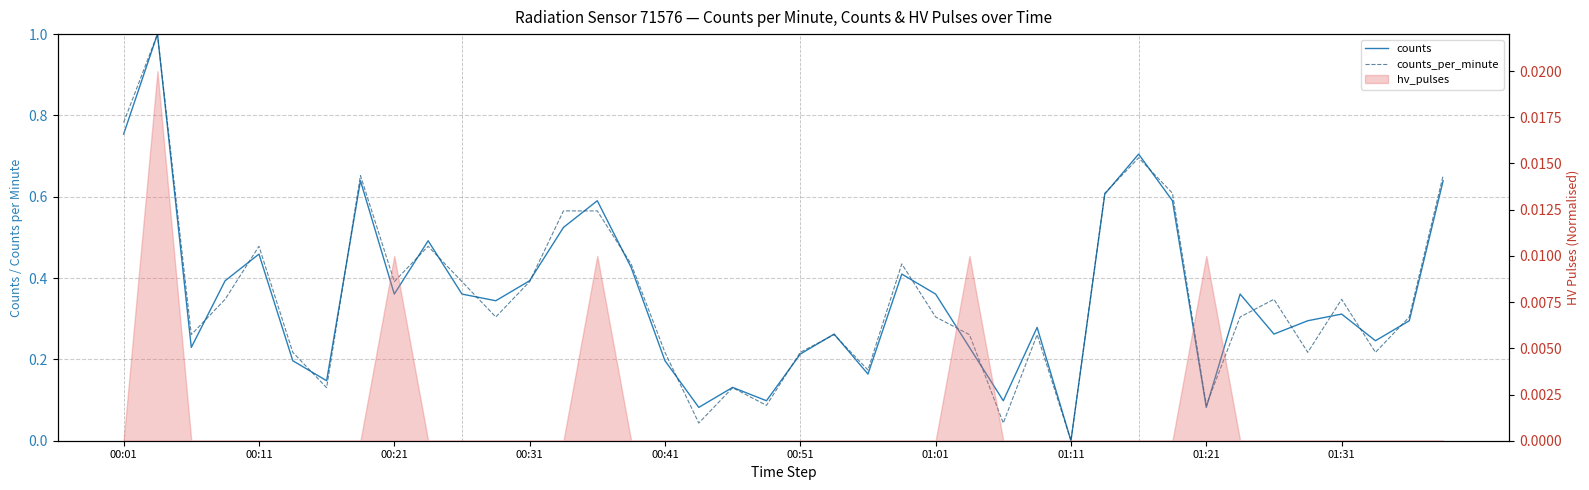

After their last crossing, which series has the higher values: counts or counts_per_minute?

counts_per_minute